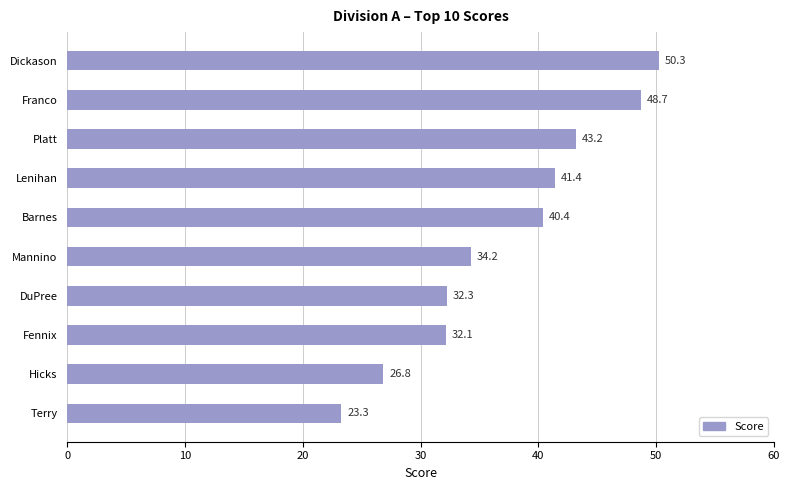

Count the number of values greater than 40.

5